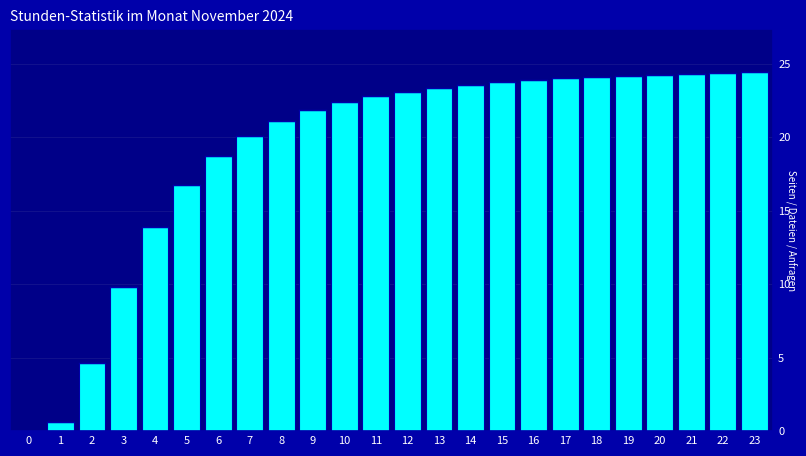

What is the sum of all values?

459.8